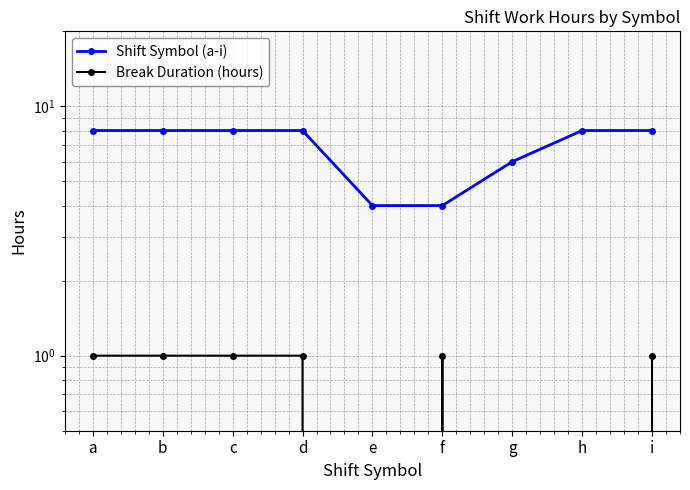

Between i and d, which is larger?

i